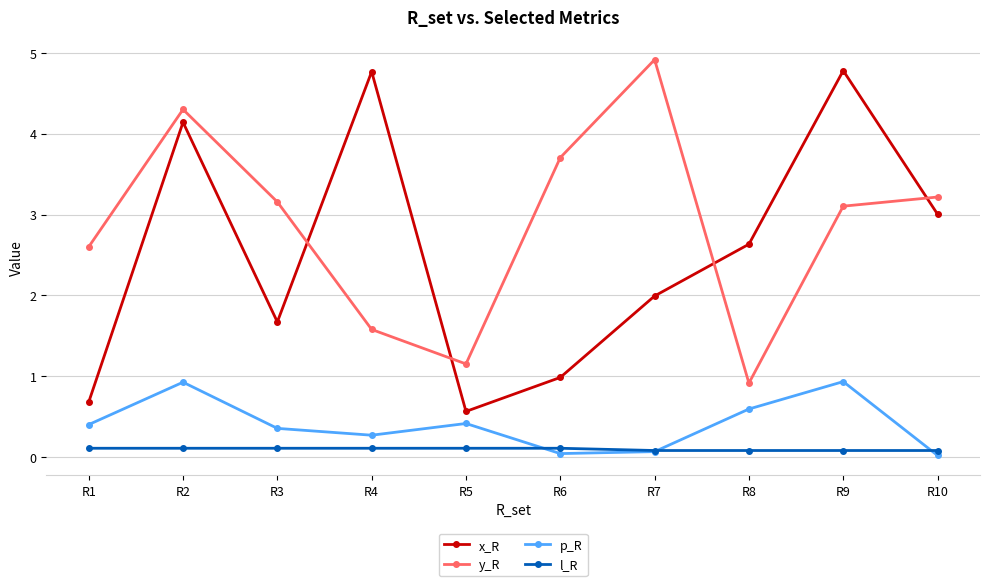

True or false: y_R has more than 2 points higher than both neighbors.

False